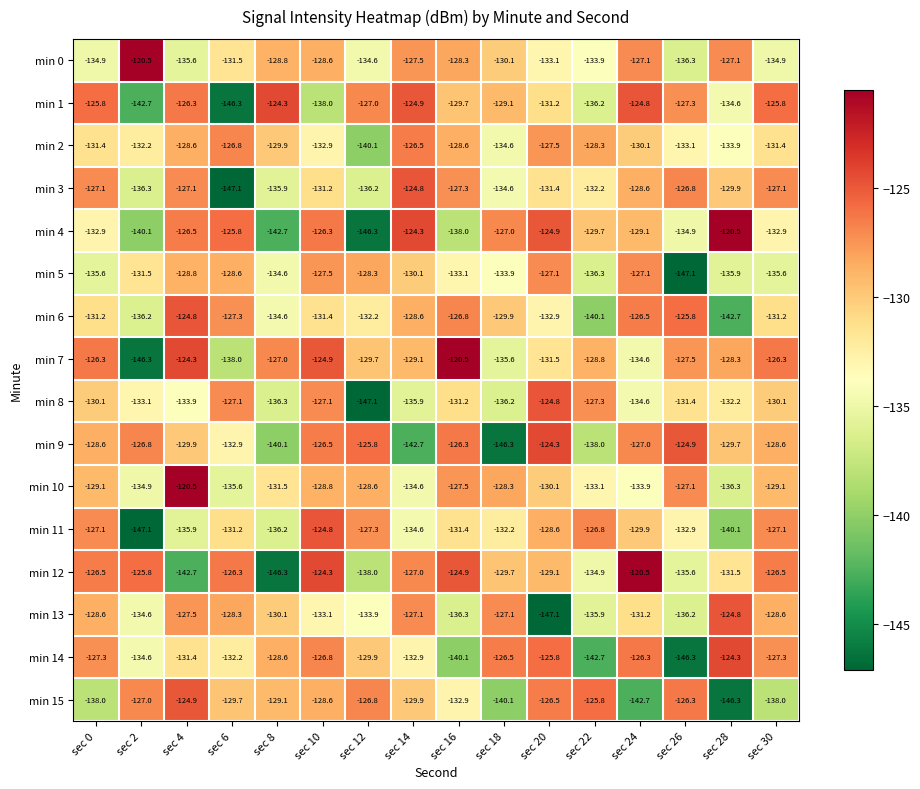

At which category is the sum across all series the highest?

sec 10